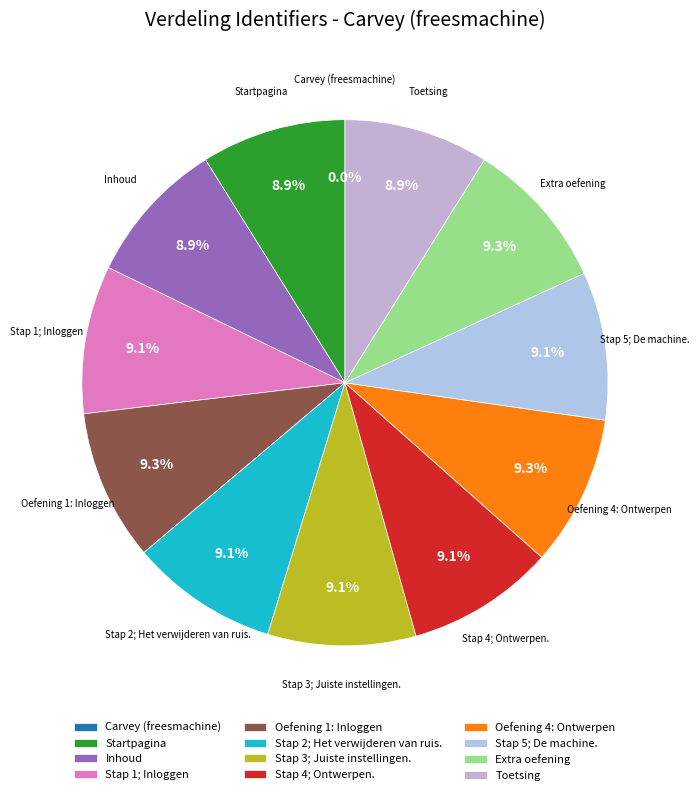

What is the ratio of the value at Toetsing to the value at Stap 2; Het verwijderen van ruis.?

1.0